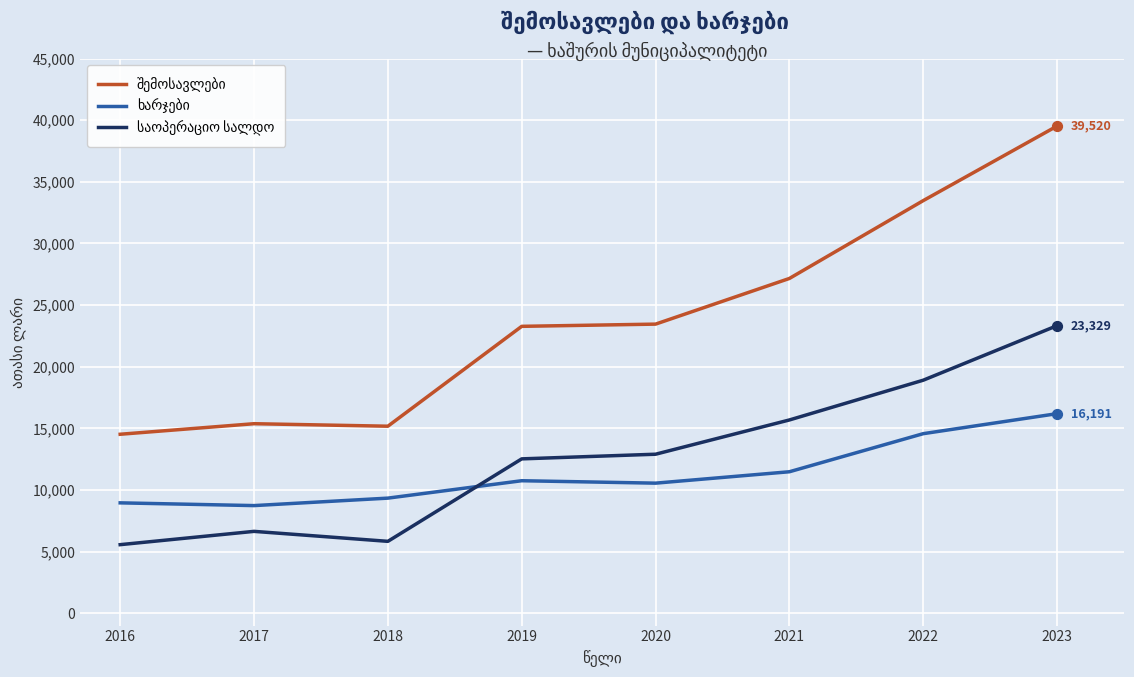

At how many categories does at least one series exceed 29667?

2